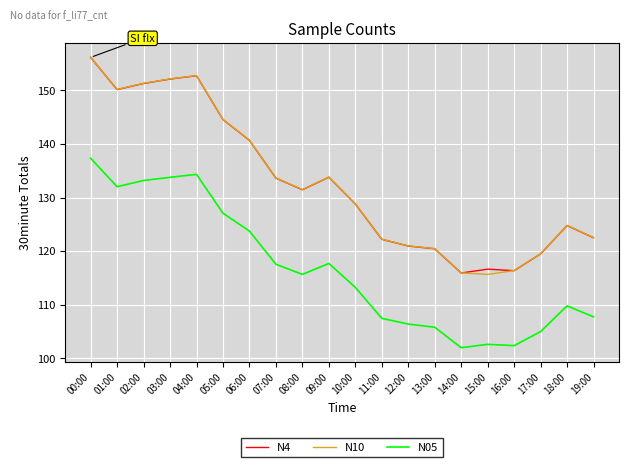

What is the spread (max minus min) of values at 06:00?

17.0